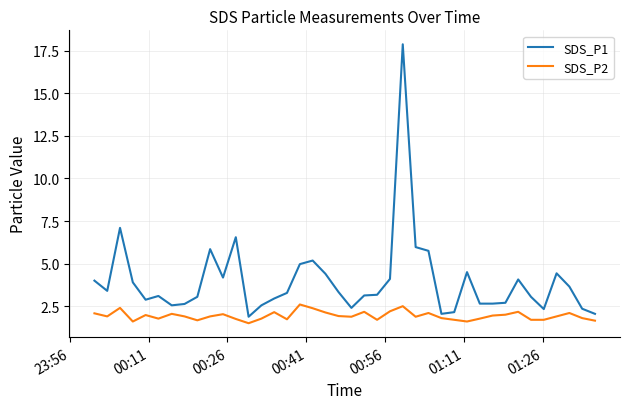

Which series has the largest total across all categories?

SDS_P1